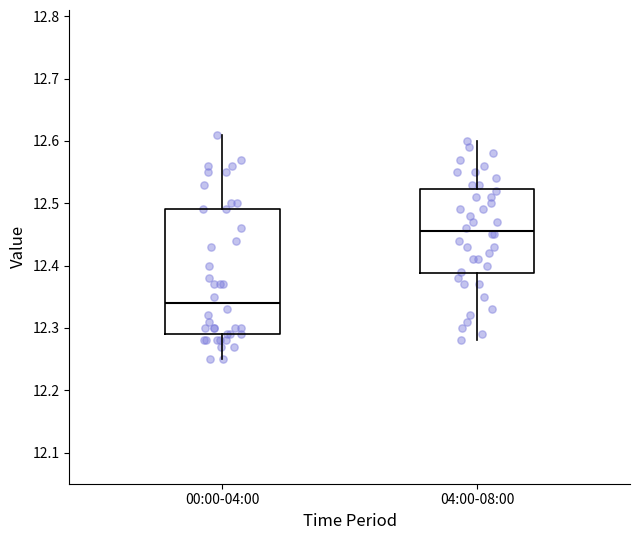

Reading left to right, read every box against the y-axis: the position of its median line, the range the box covers, and the ends of its whiskers. The values are not printed on the chart, so give them approximately, as read against the axis.

00:00-04:00: median 12.34, box 12.29 to 12.49, whiskers 12.25 to 12.61
04:00-08:00: median 12.46, box 12.39 to 12.52, whiskers 12.28 to 12.60